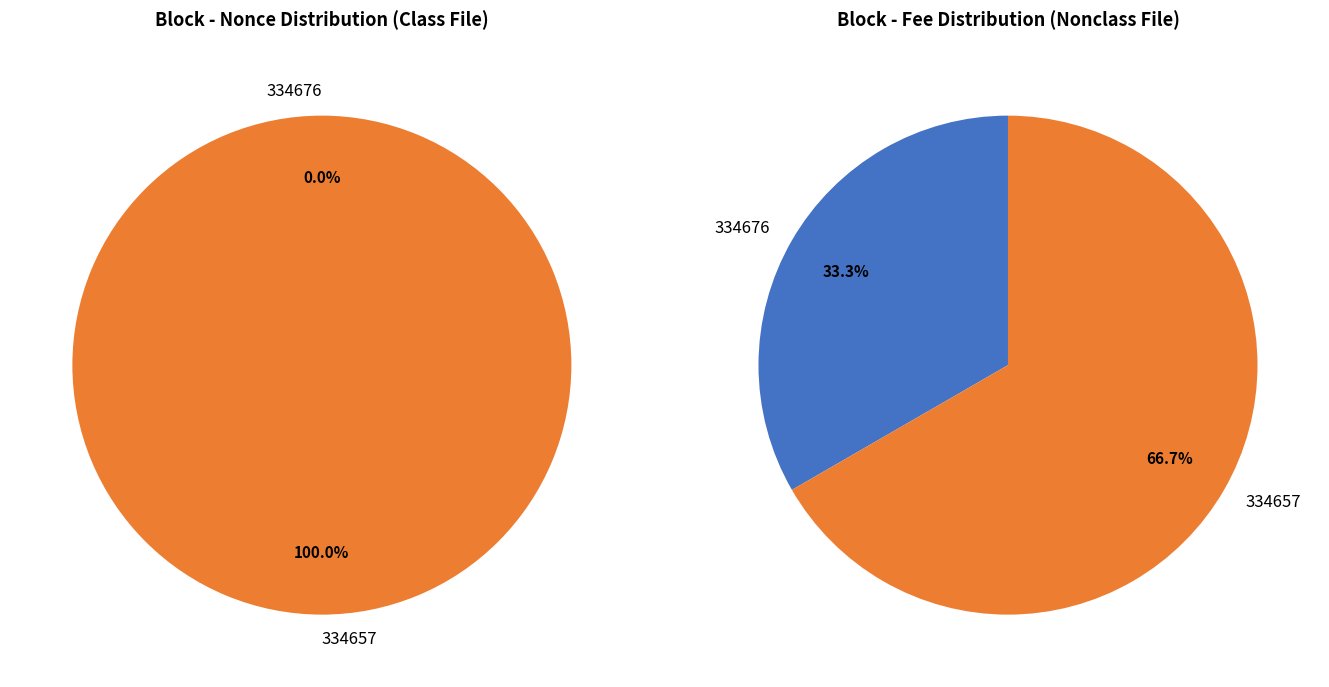

True or false: 334657 accounts for 99% of the total.

False